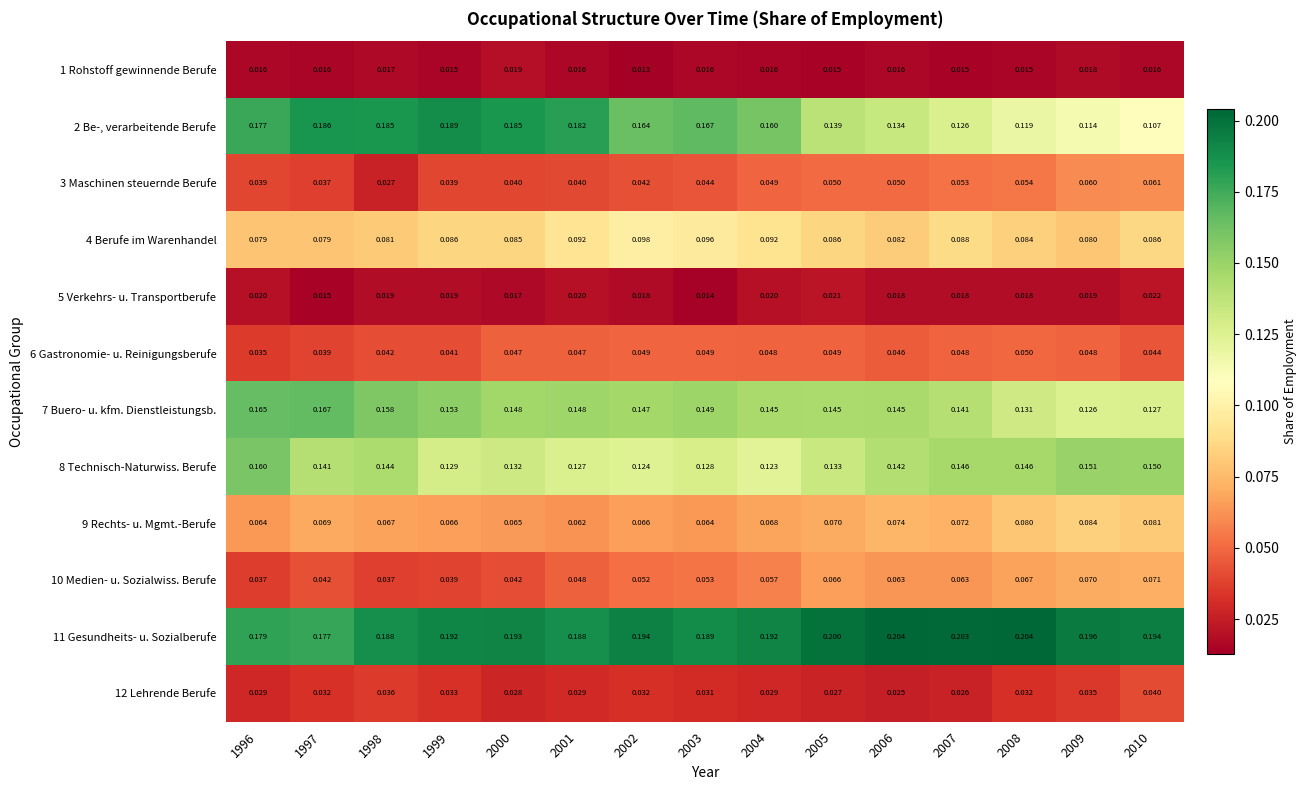

Is the value of 3 Maschinen steuernde Berufe at 2005 greater than the value of 4 Berufe im Warenhandel at 1998?

No